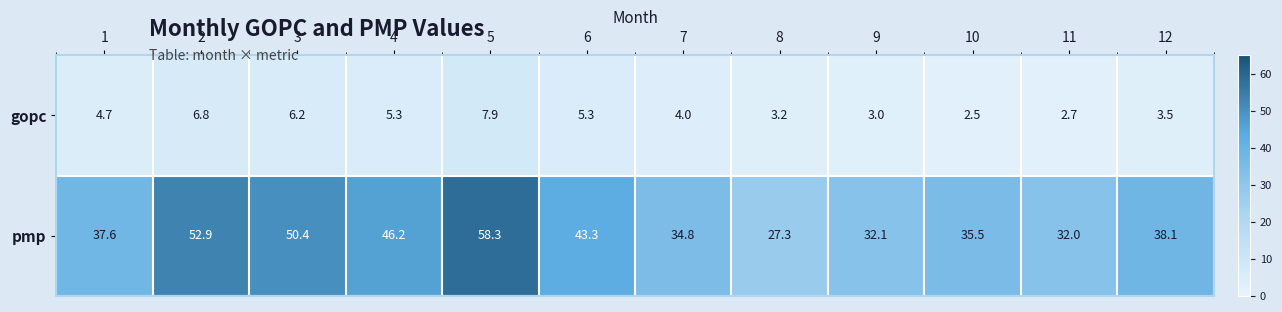

Reading left to right, list all the values displayed in this chart.

gopc: 1=4.7	2=6.8	3=6.2	4=5.3	5=7.9	6=5.3	7=4.0	8=3.2	9=3.0	10=2.5	11=2.7	12=3.5
pmp: 1=37.6	2=52.9	3=50.4	4=46.2	5=58.3	6=43.3	7=34.8	8=27.3	9=32.1	10=35.5	11=32.0	12=38.1